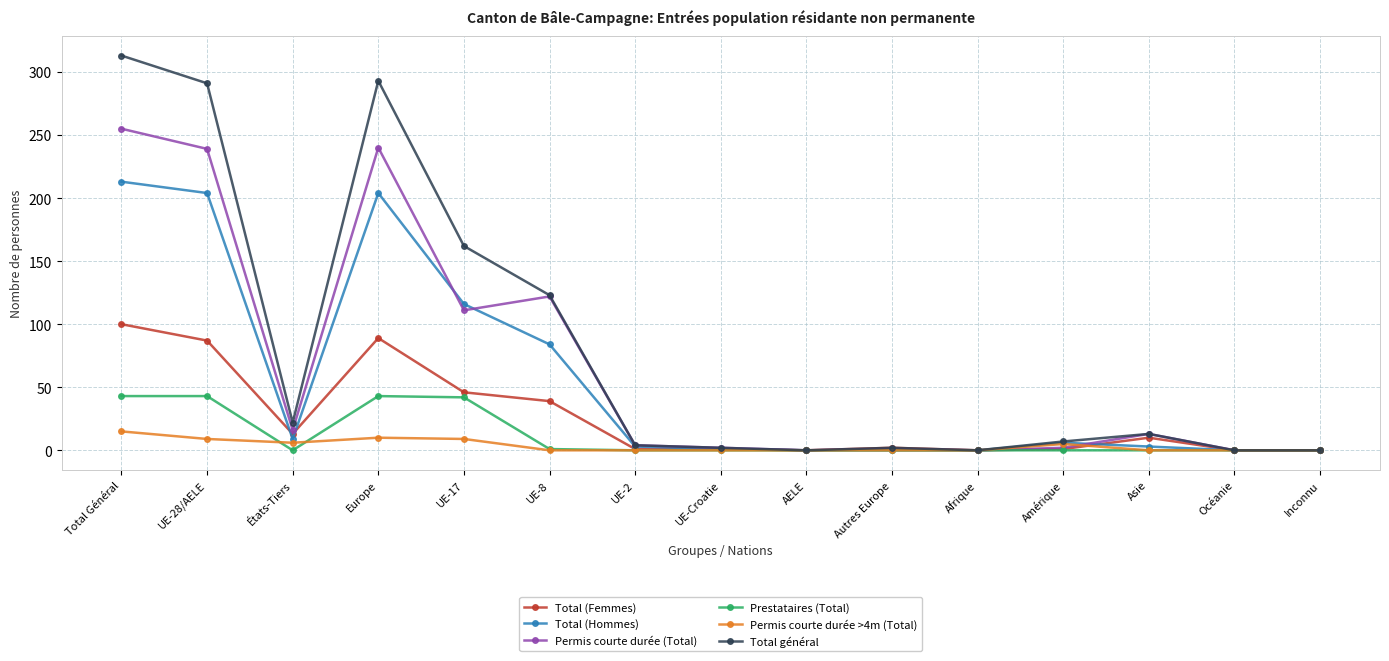

What is the label of the 14th point from the right?

UE-28/AELE